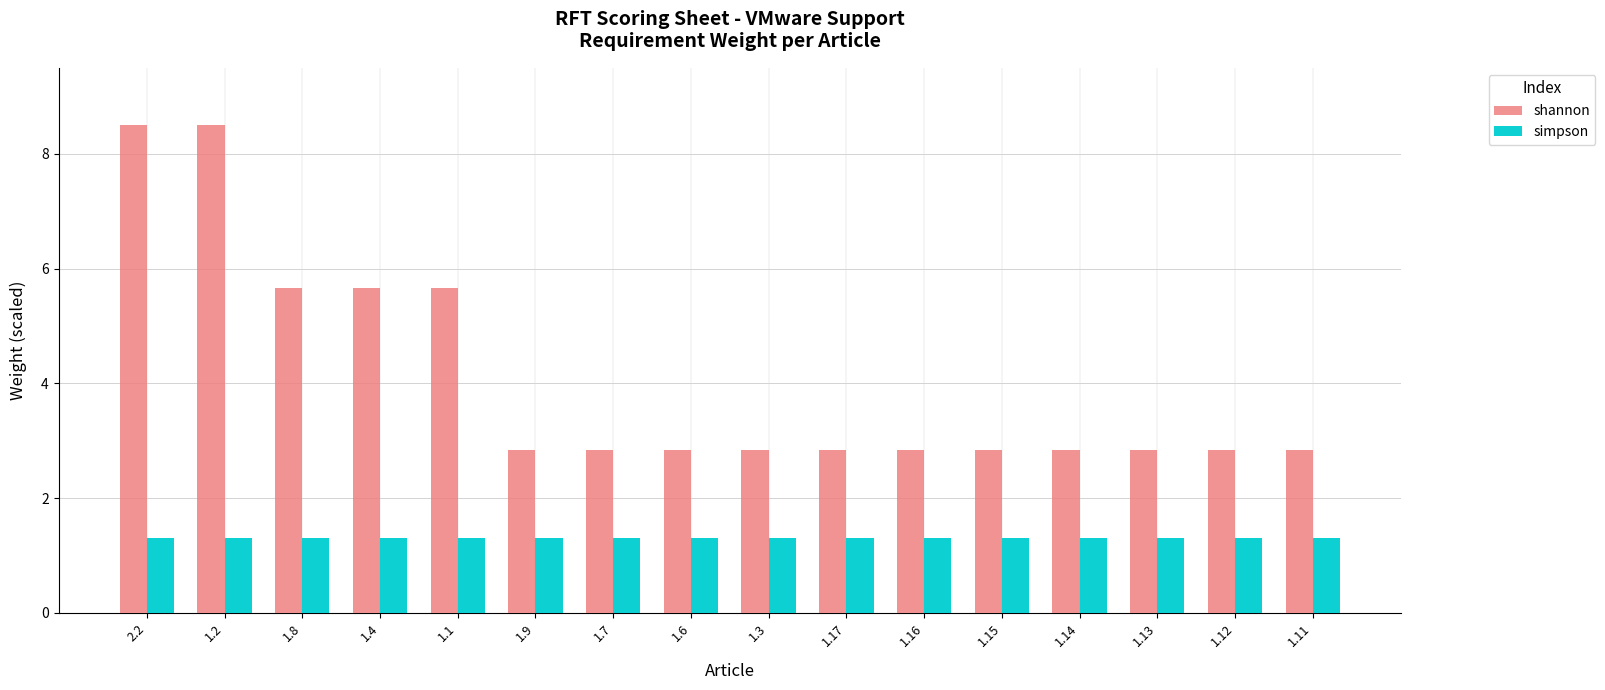

How many bars are there in each group?

2